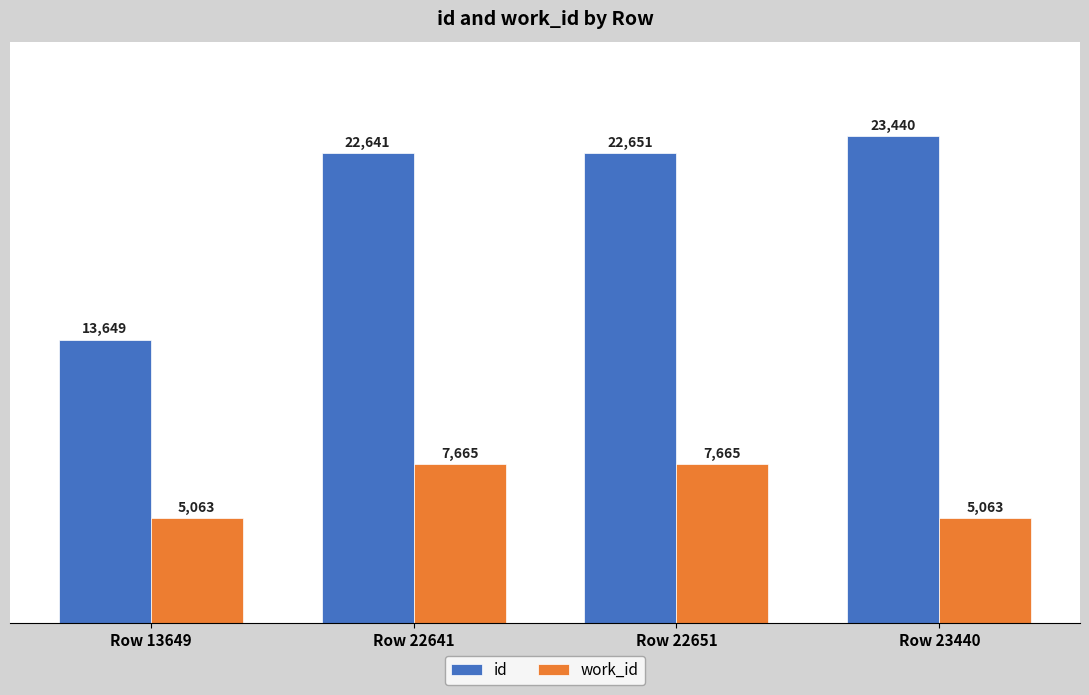

True or false: id has a value of 23440 at Row 23440.

True